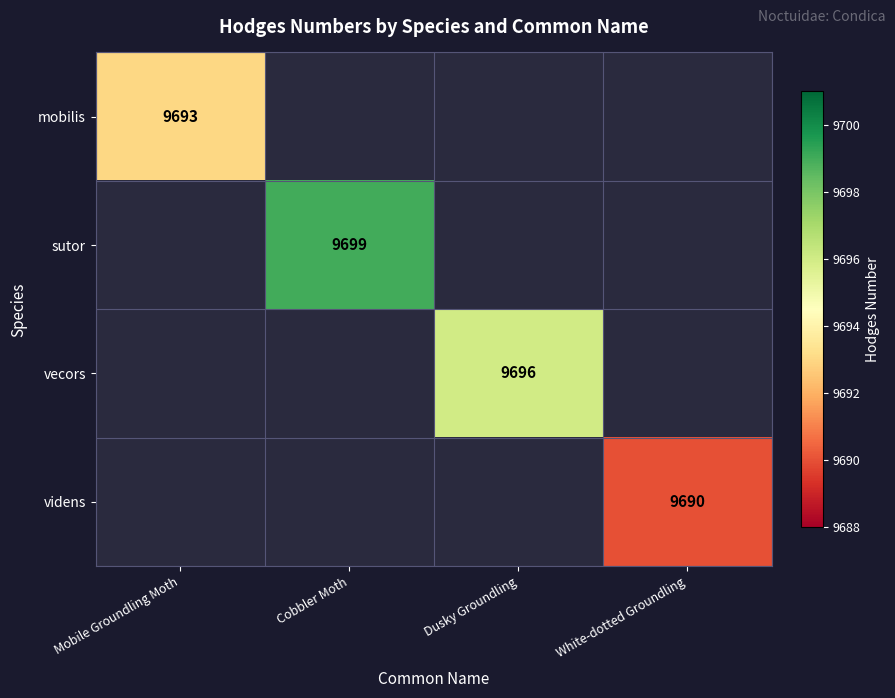

True or false: vecors has a value of 6125 at Dusky Groundling.

False